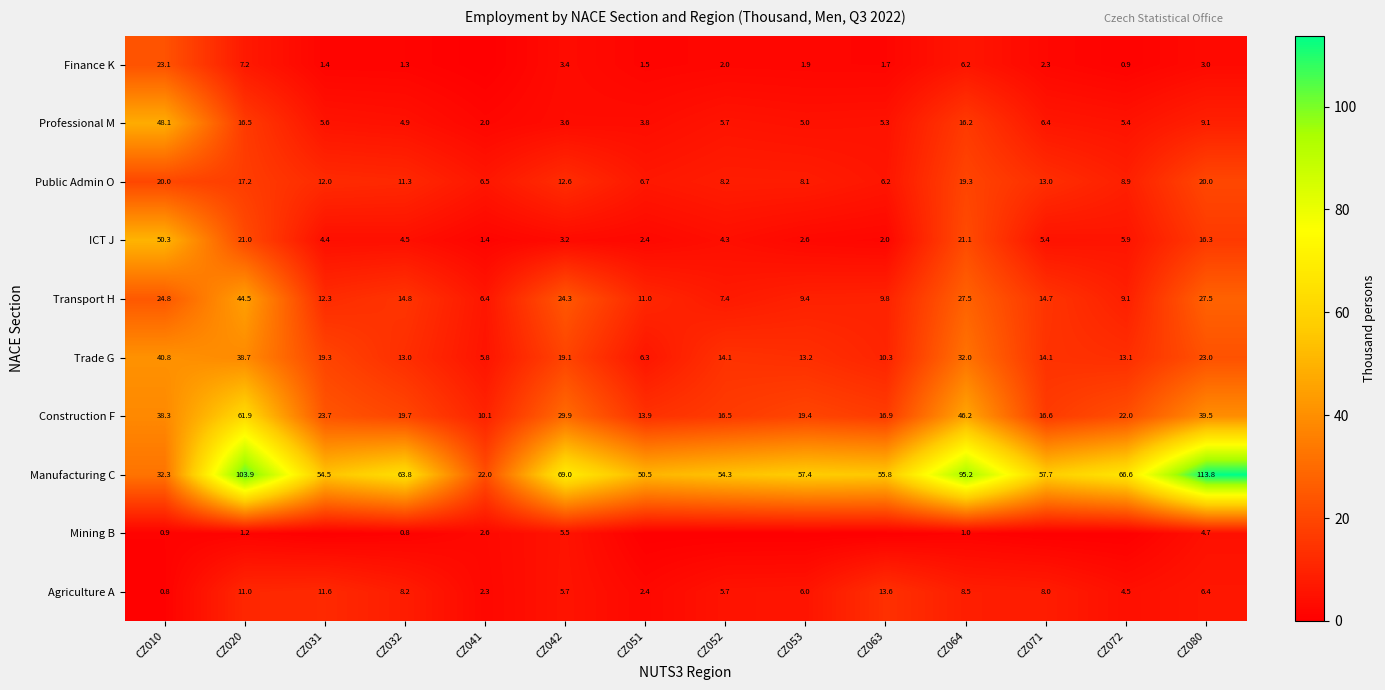

What is the spread (max minus min) of values at CZ020?

102.7